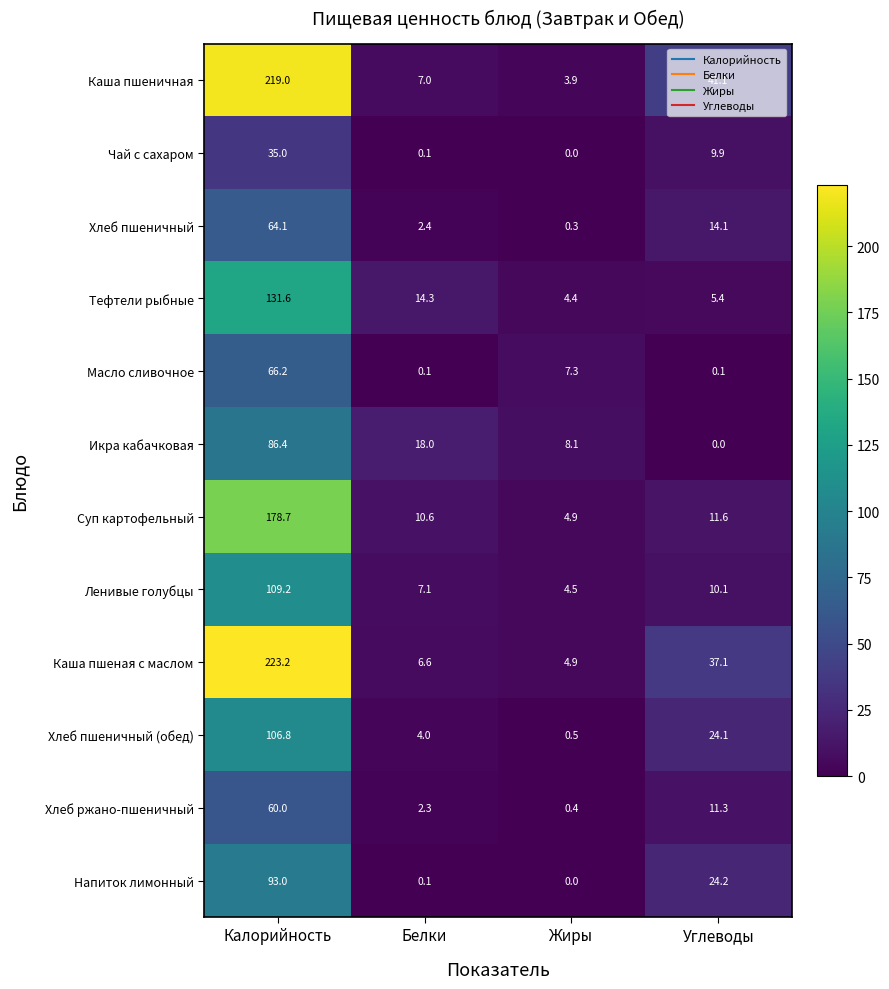

The value of Чай с сахаром at Белки is 0.1. True or false?

True